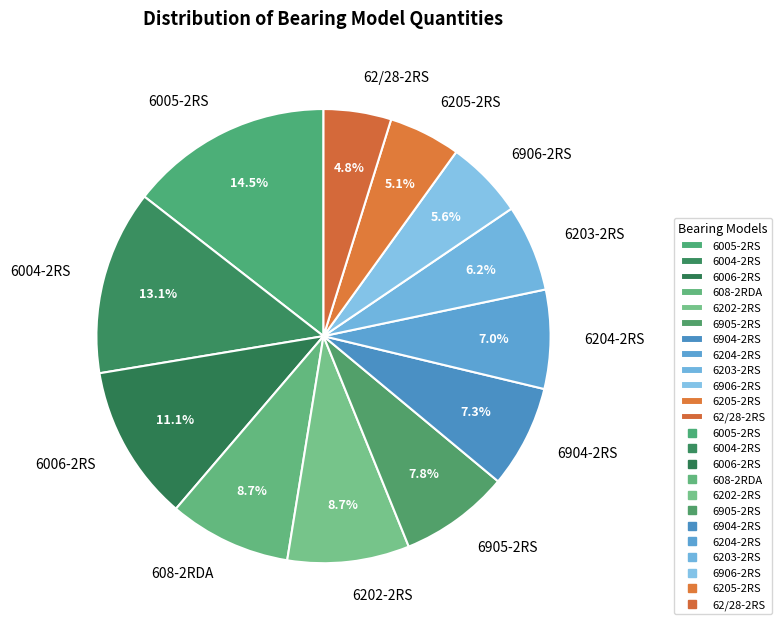

To the nearest percent, what is the combined percentage of 6905-2RS and 6904-2RS?

15%